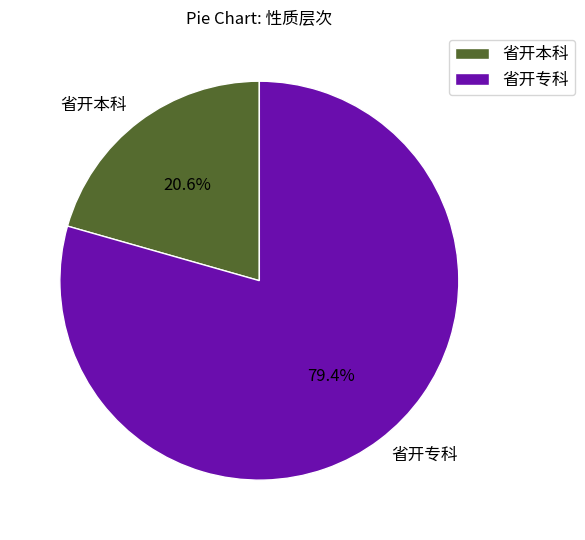

The 省开本科 slice represents 21% of the pie. True or false?

True